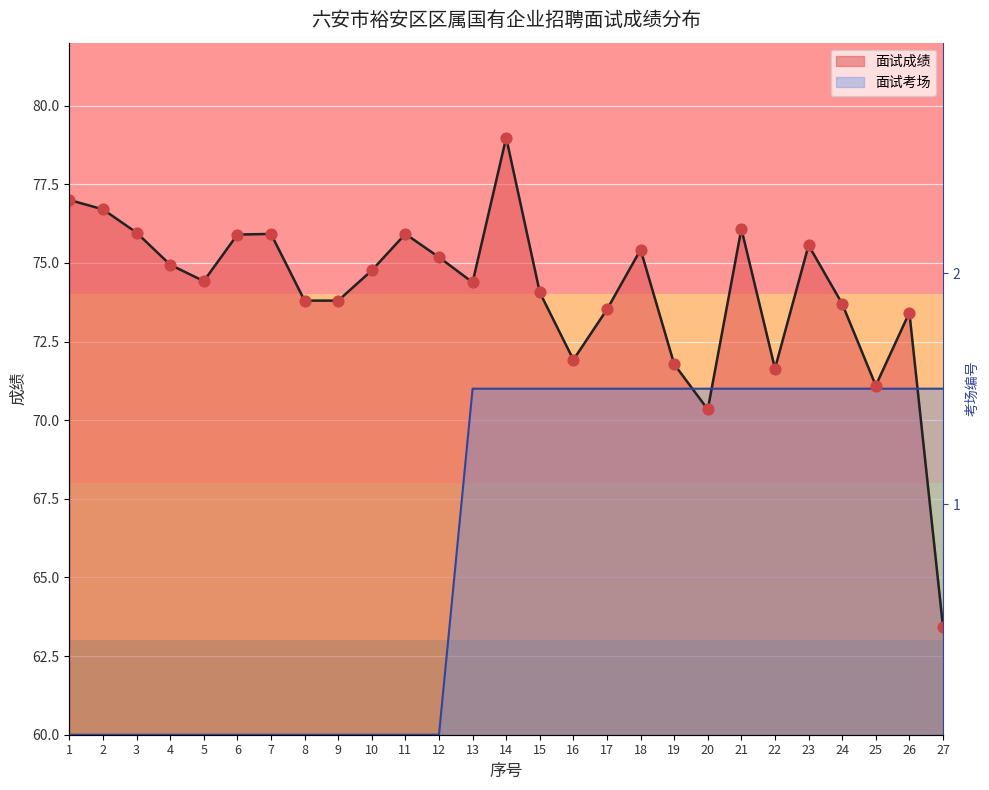

Which series reaches the maximum Y coordinate?

面试成绩